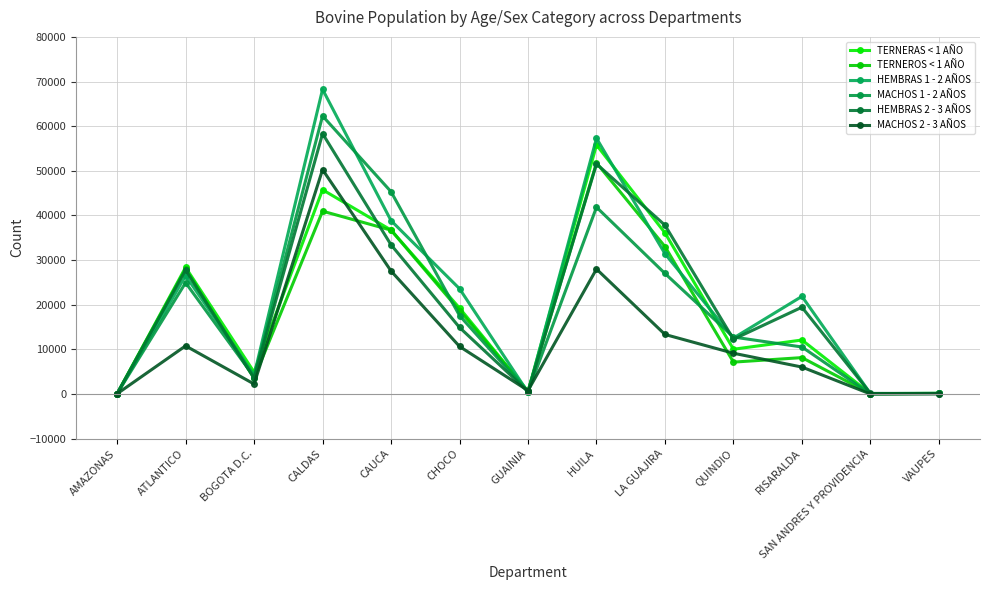

What is the difference between the second highest and second lowest values in the MACHOS 1 - 2 AÑOS series?

45221